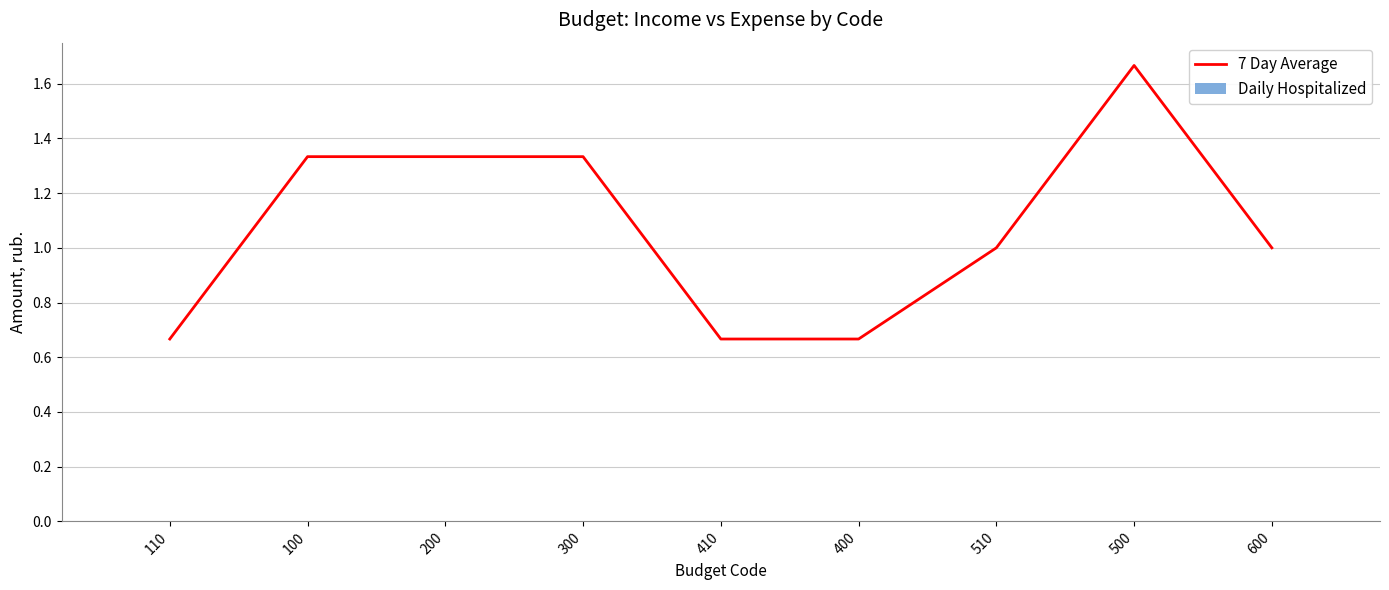

What is the change in value from 110 to 200?

+0.7